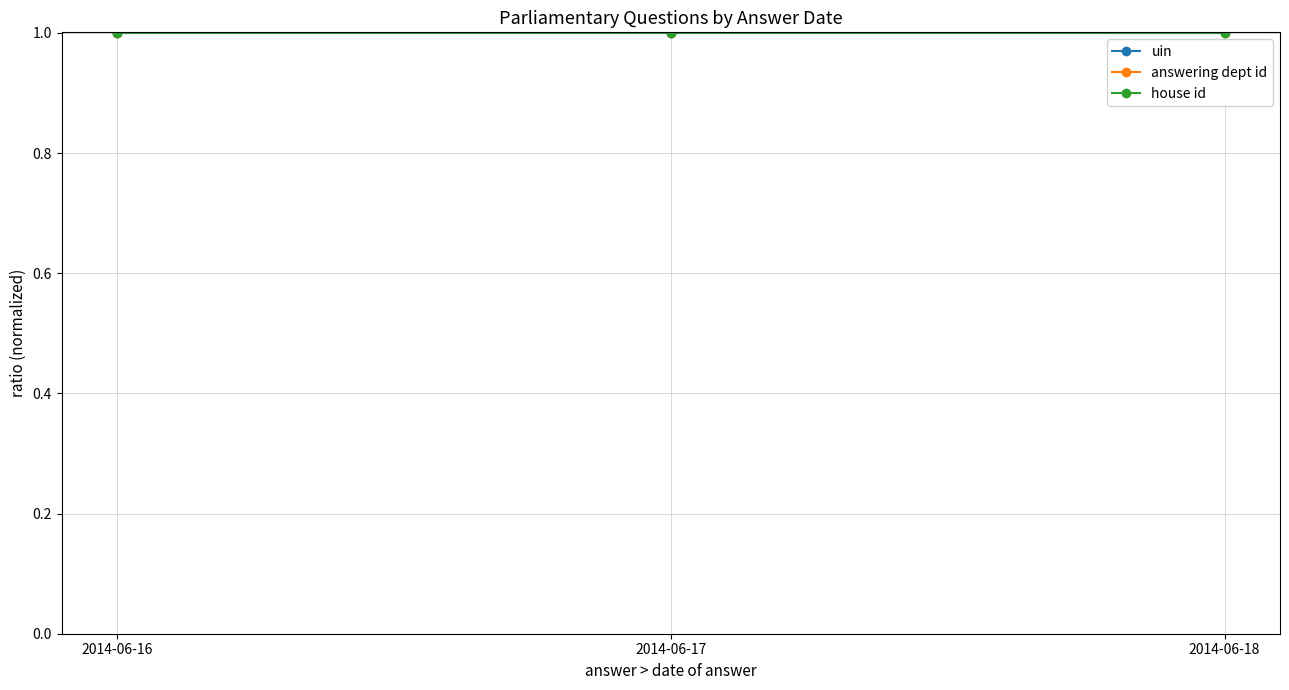

What is the approximate value of answering dept id at 2014-06-16?

1.0